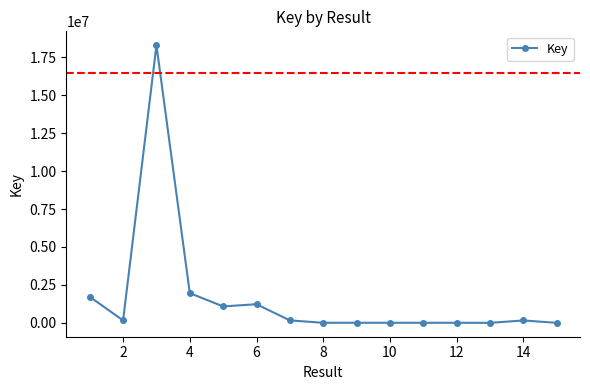

True or false: there are more than 2 points higher than both neighbors.

True